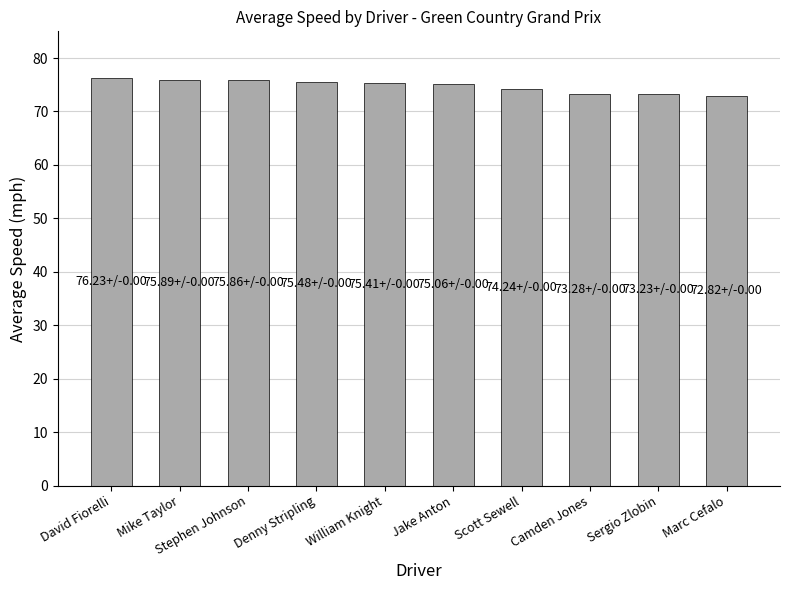

Read the value at Stephen Johnson.

75.9